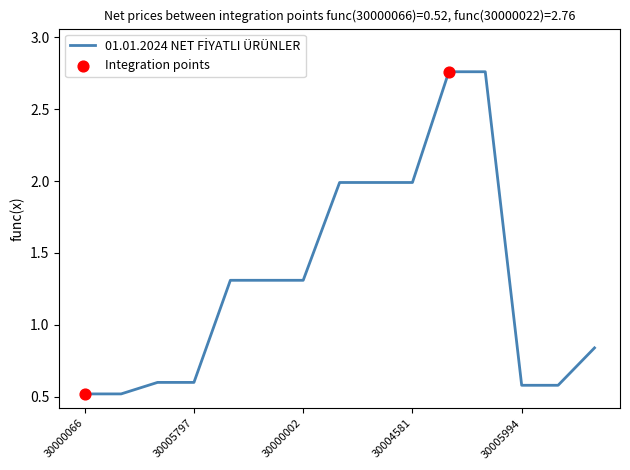

What is the minimum value shown in the chart?

0.5